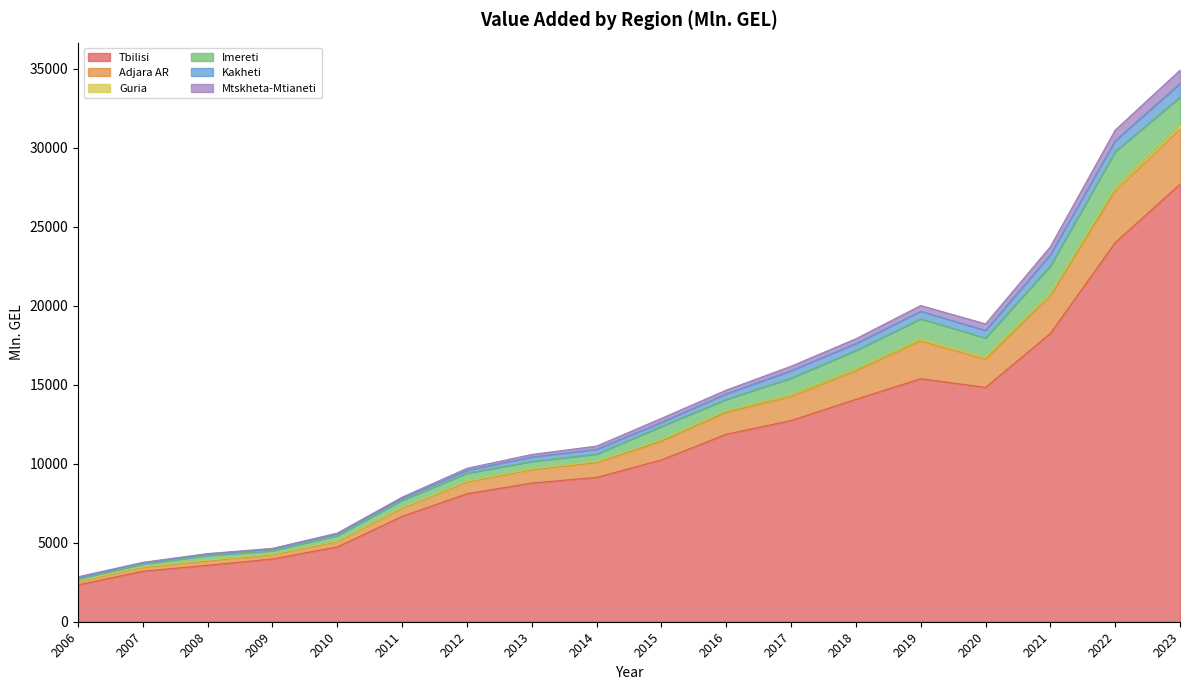

True or false: Kakheti and Guria intersect in this chart.

False